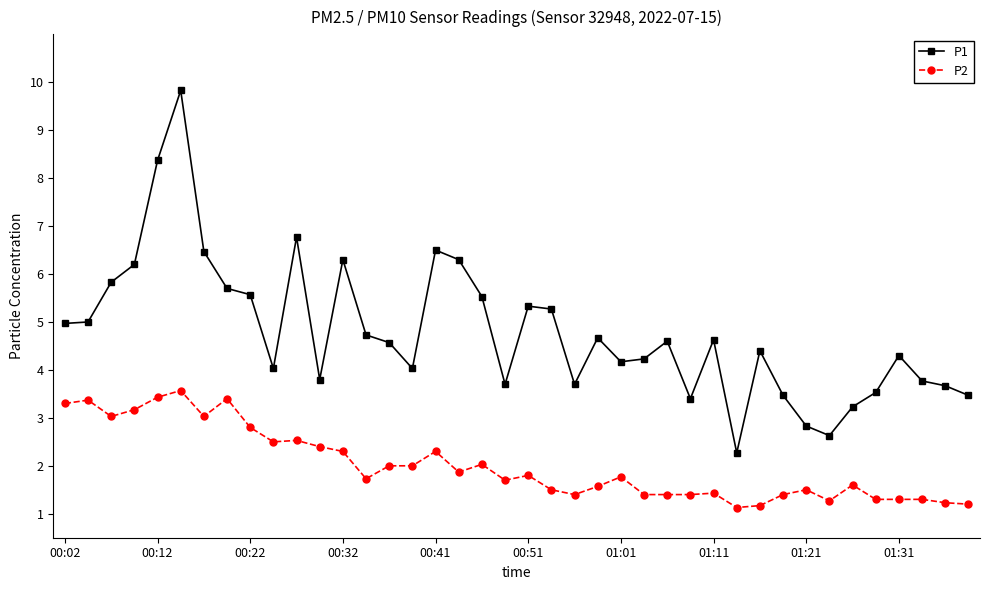

What is the value of the P2 point at the 5th from the left?

3.4